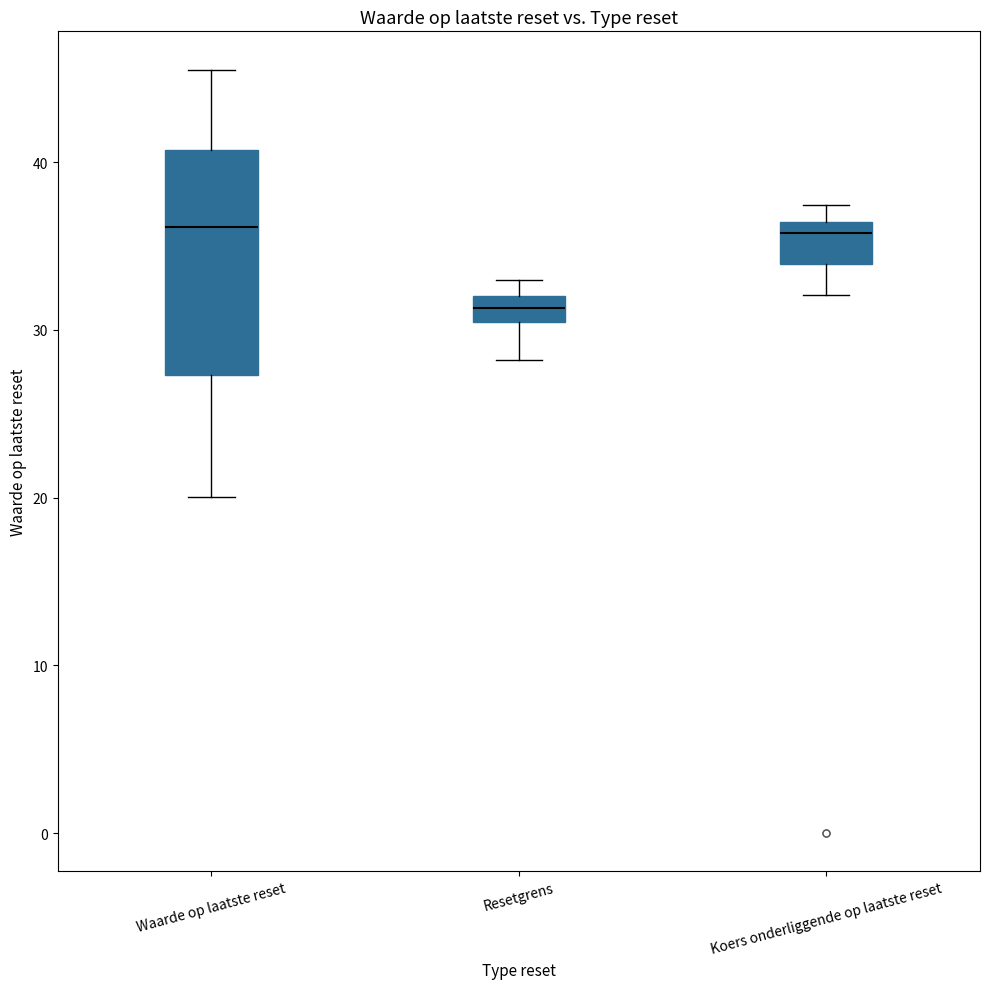

Reading left to right, transcribe this box plot: for each box, give where its median line is, the range the box spans, and where its two whiskers end, as read against the y-axis. The values are not printed on the chart, so give them approximately, as read against the axis.

Waarde op laatste reset: median 36, box 27 to 41, whiskers 20 to 46
Resetgrens: median 31 (inside the box), box 31 to 32, whiskers 28 to 33
Koers onderliggende op laatste reset: median 36 (just below the box's upper edge), box 34 to 36, whiskers 32 to 37